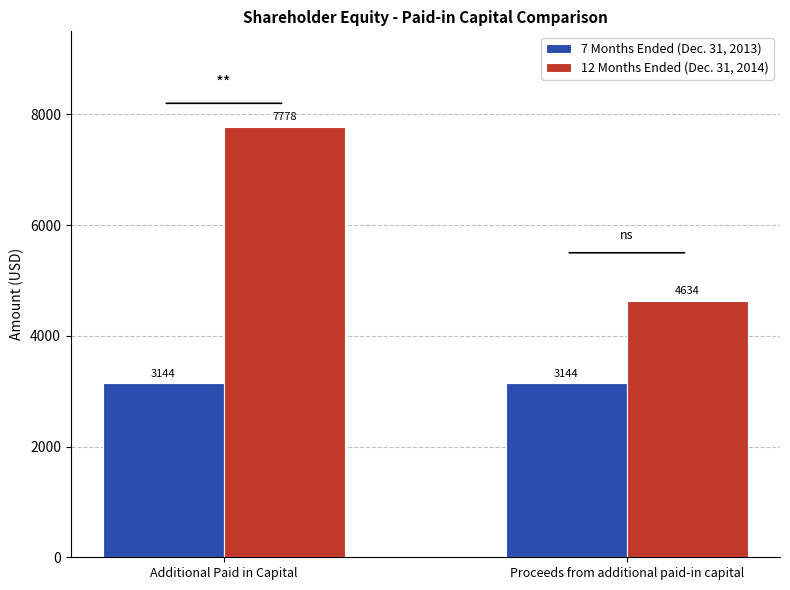

What is the value of the 7 Months Ended (Dec. 31, 2013) bar at the 1st from the left?

3144